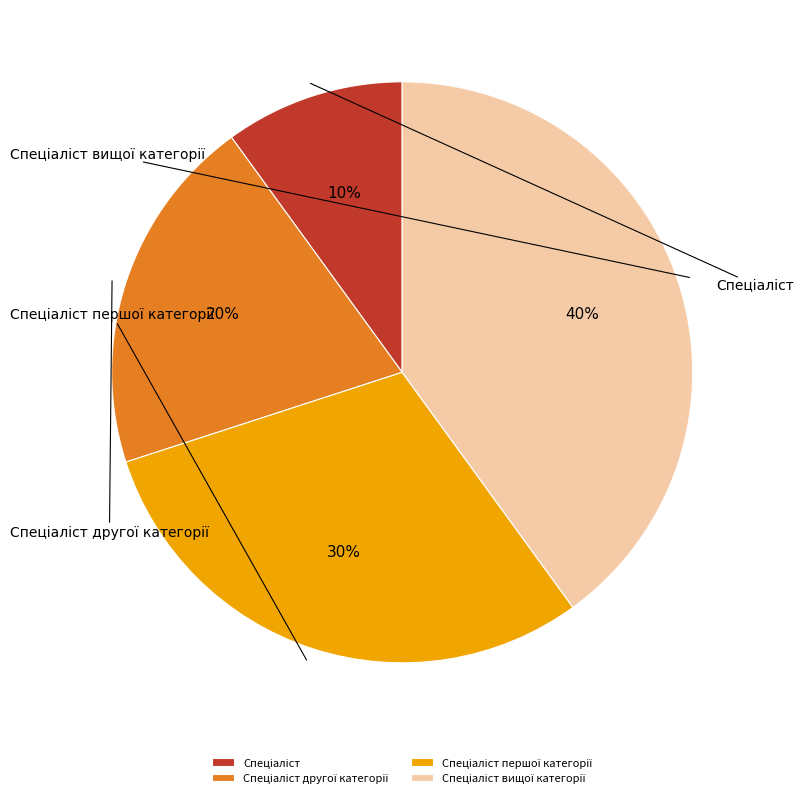

Combined, do Спеціаліст вищої категорії and Спеціаліст другої категорії account for over 50%?

Yes